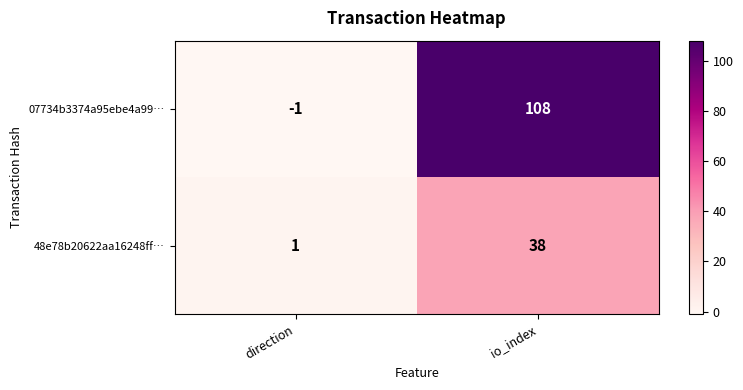

What is the smallest value displayed?

-1